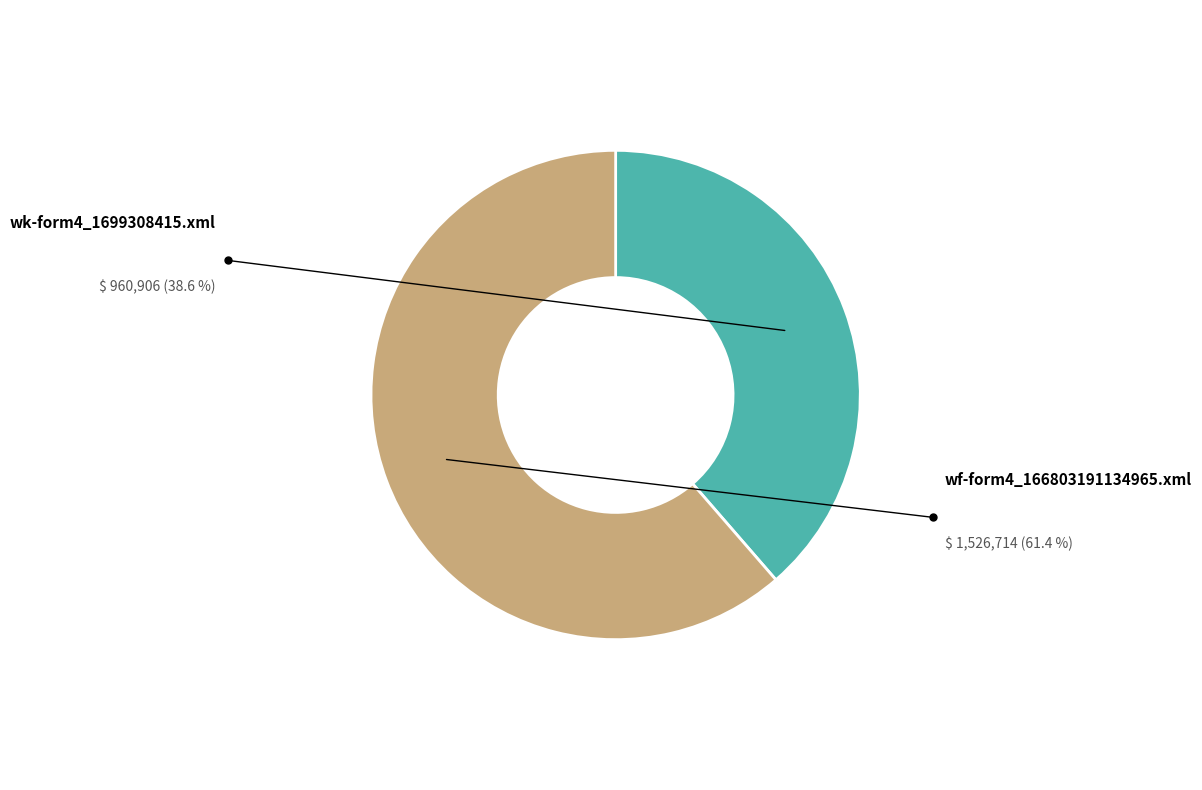

Is wk-form4_1699308415.xml the majority of the pie?

No